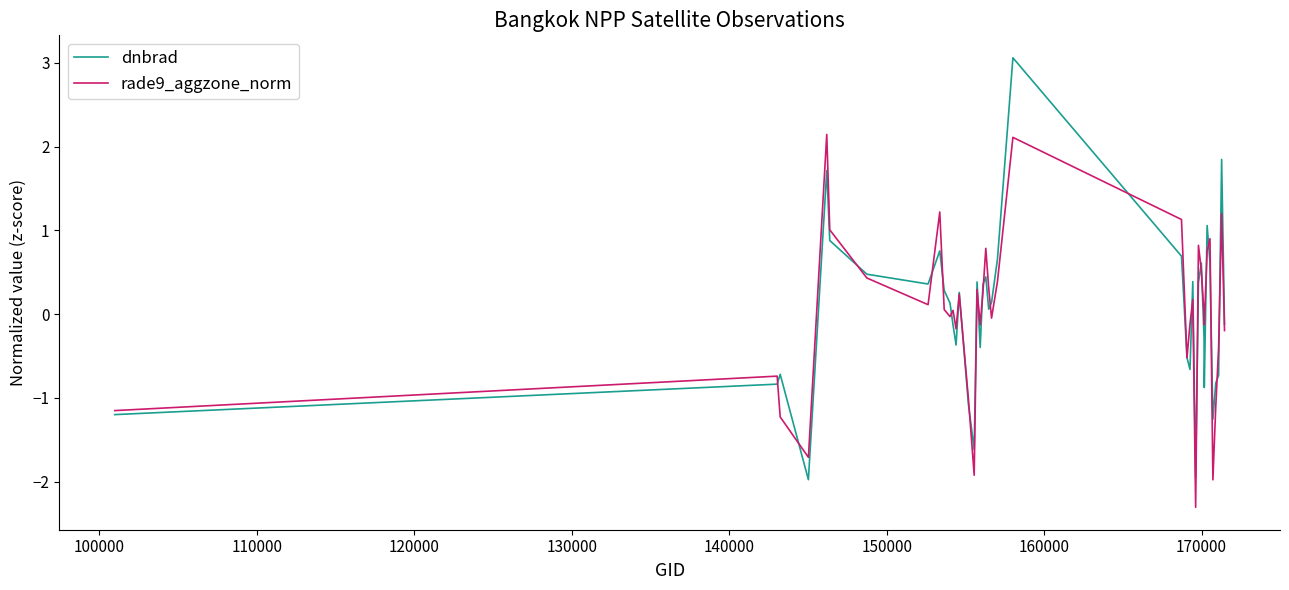

Which series has the widest spread of values?

dnbrad